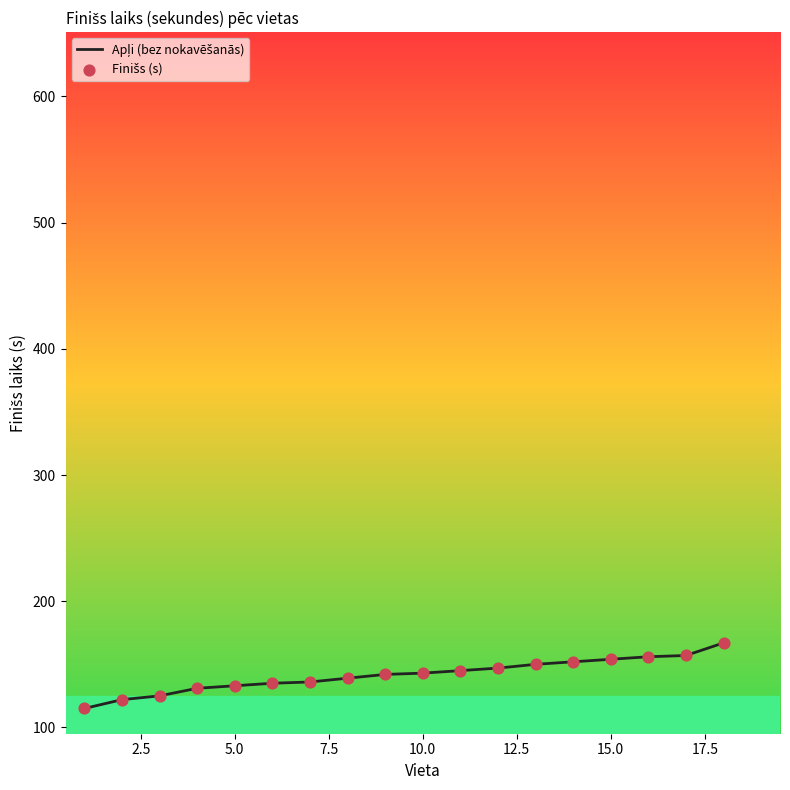

What is the smallest value displayed?

115